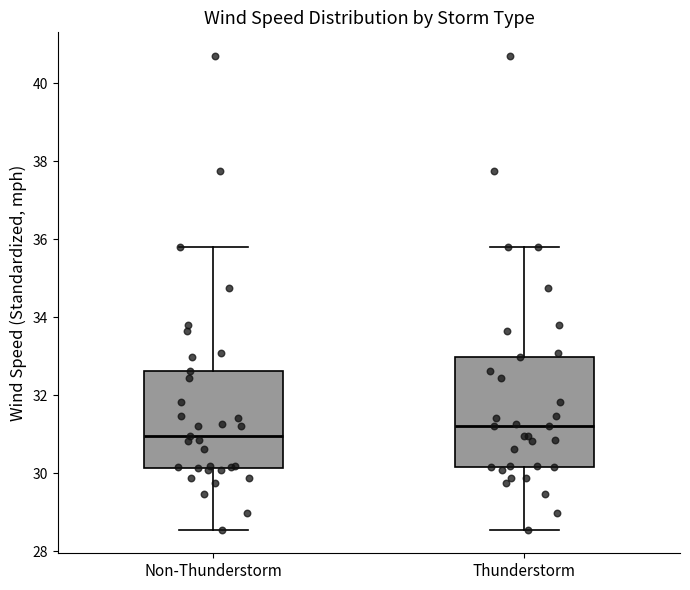

Reading left to right, transcribe this box plot: for each box, give where its median line is, the range the box spans, and where its two whiskers end, as read against the y-axis. The values are not printed on the chart, so give them approximately, as read against the axis.

Non-Thunderstorm: median 31.0, box 30.2 to 32.6, whiskers 28.6 to 35.8
Thunderstorm: median 31.2, box 30.2 to 33.0, whiskers 28.6 to 35.8